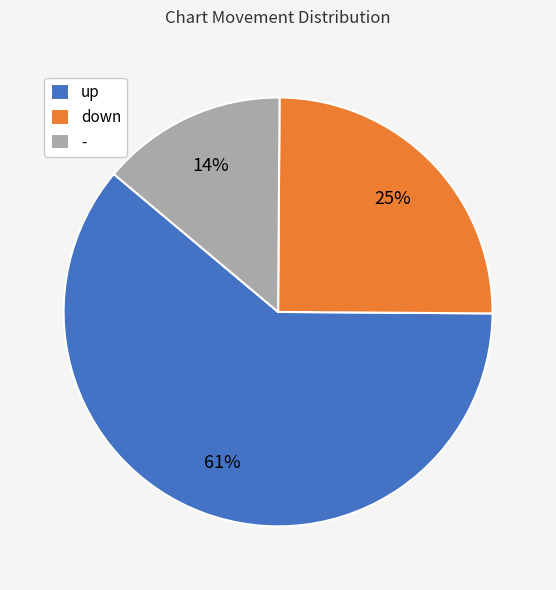

Which slice is the smallest?

-